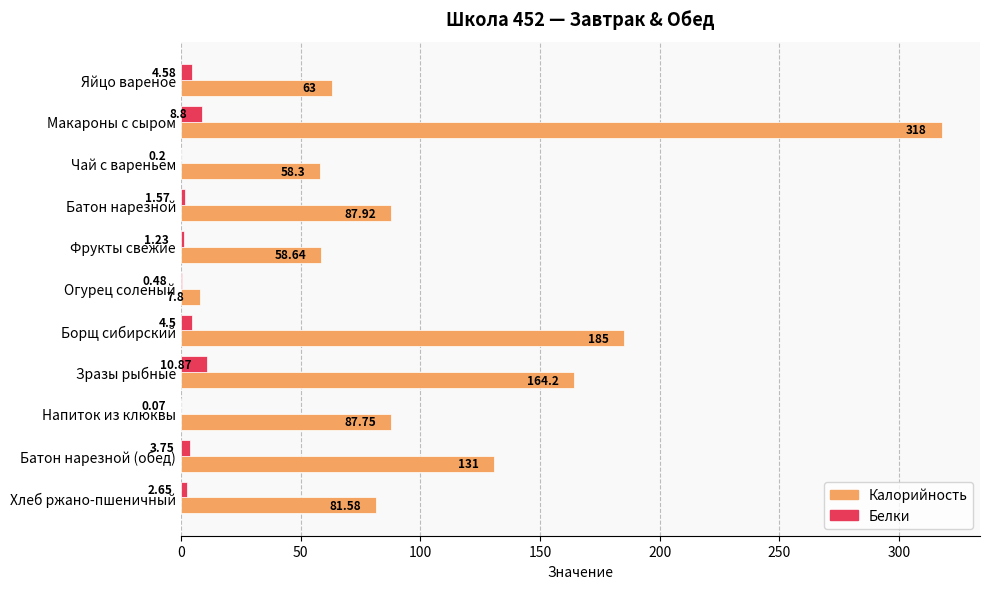

Which series has the largest total across all categories?

Калорийность